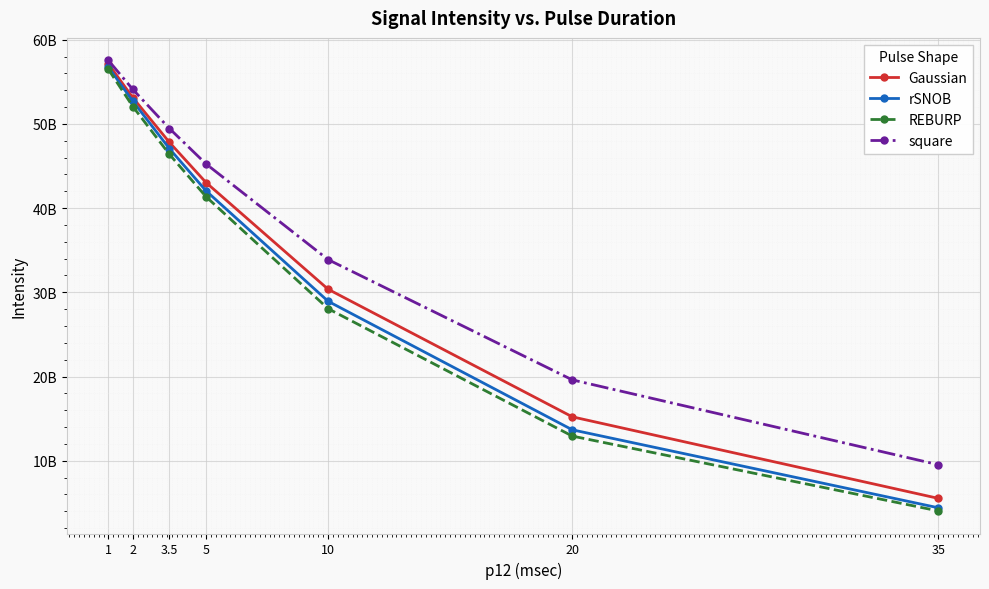

The REBURP series shows 99360312084.4 at 1. True or false?

False